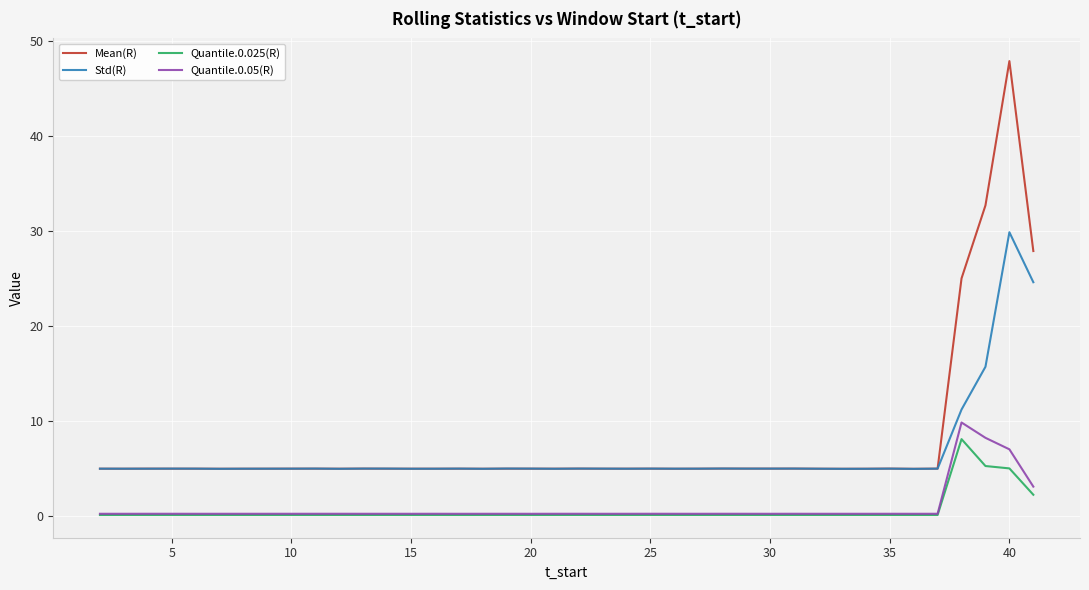

True or false: Quantile.0.05(R) and Std(R) cross at least once.

False